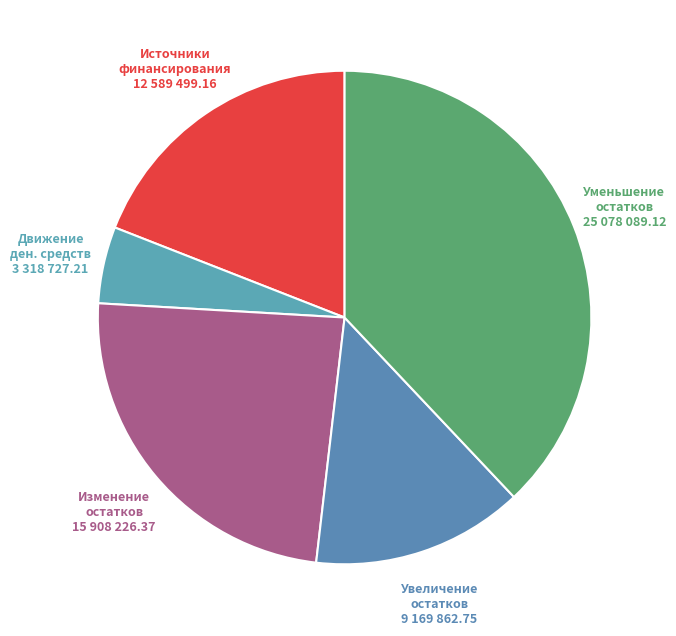

How many slices are in this pie chart?

5